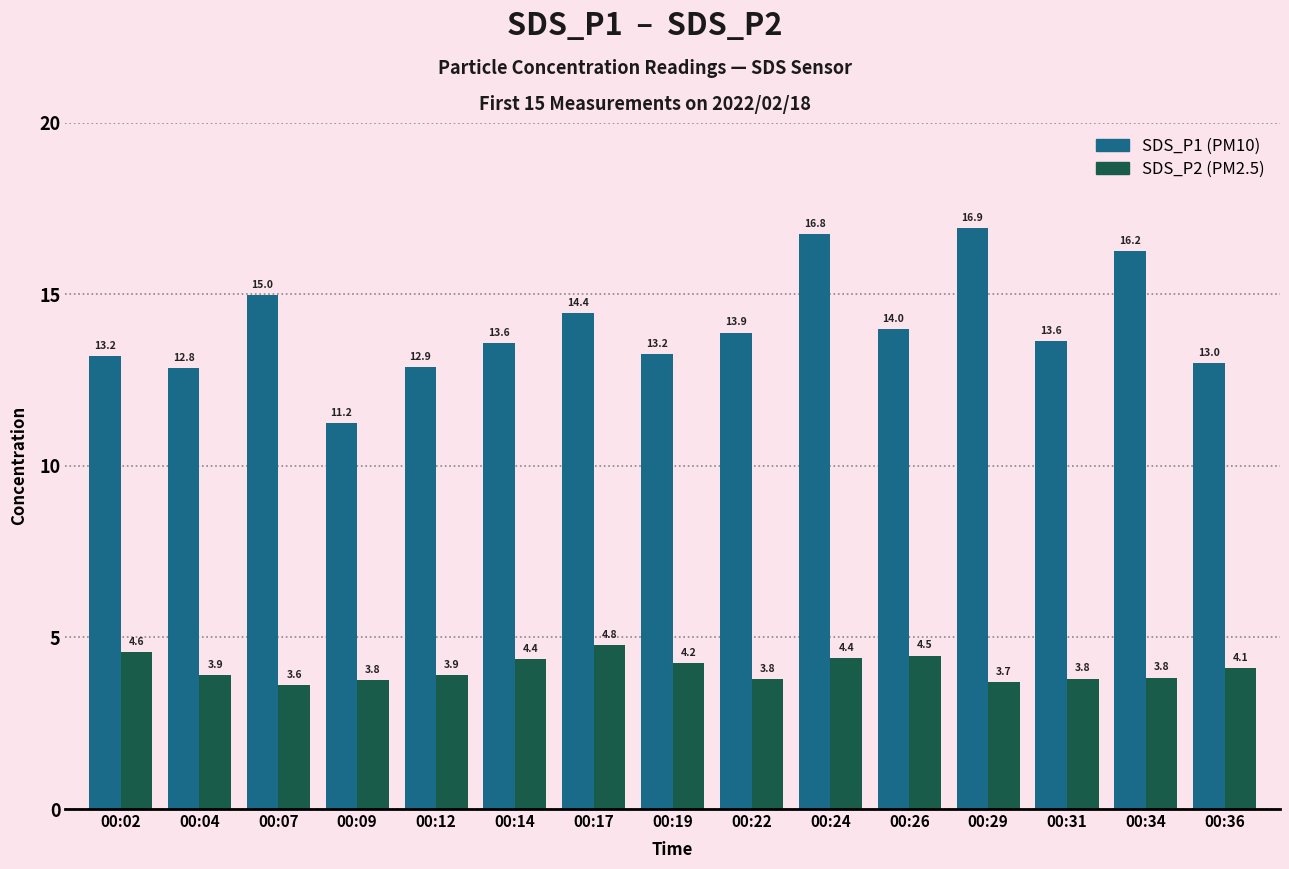

What is the difference between the highest and lowest values at 00:19?

9.0